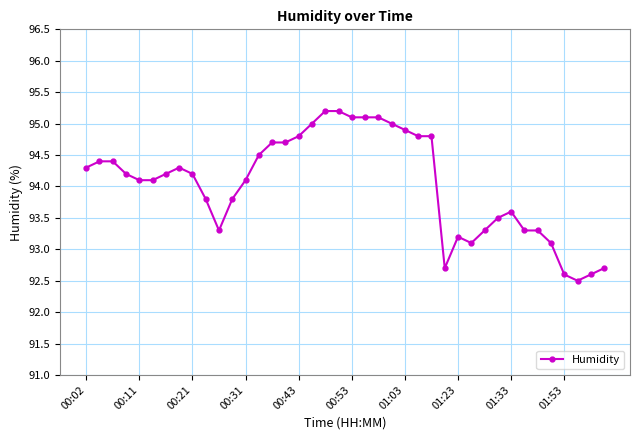

What is the minimum value shown in the chart?

92.5